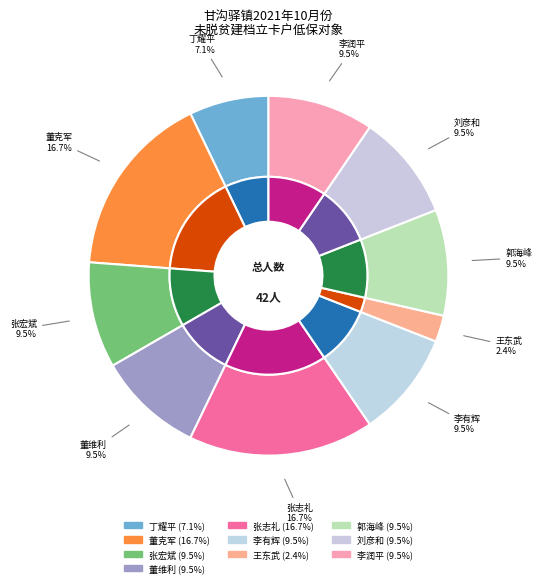

Is 郭海峰 the majority of the pie?

No